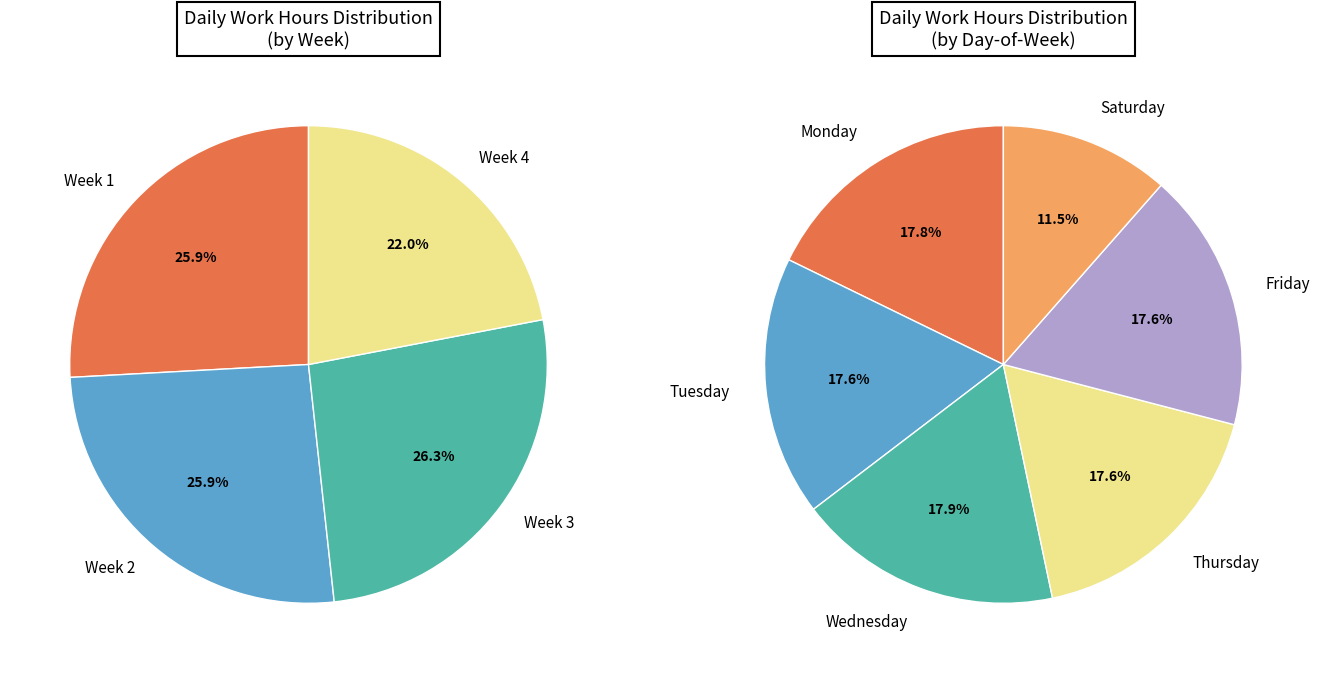

True or false: Mon 23 accounts for 16% of the total.

False